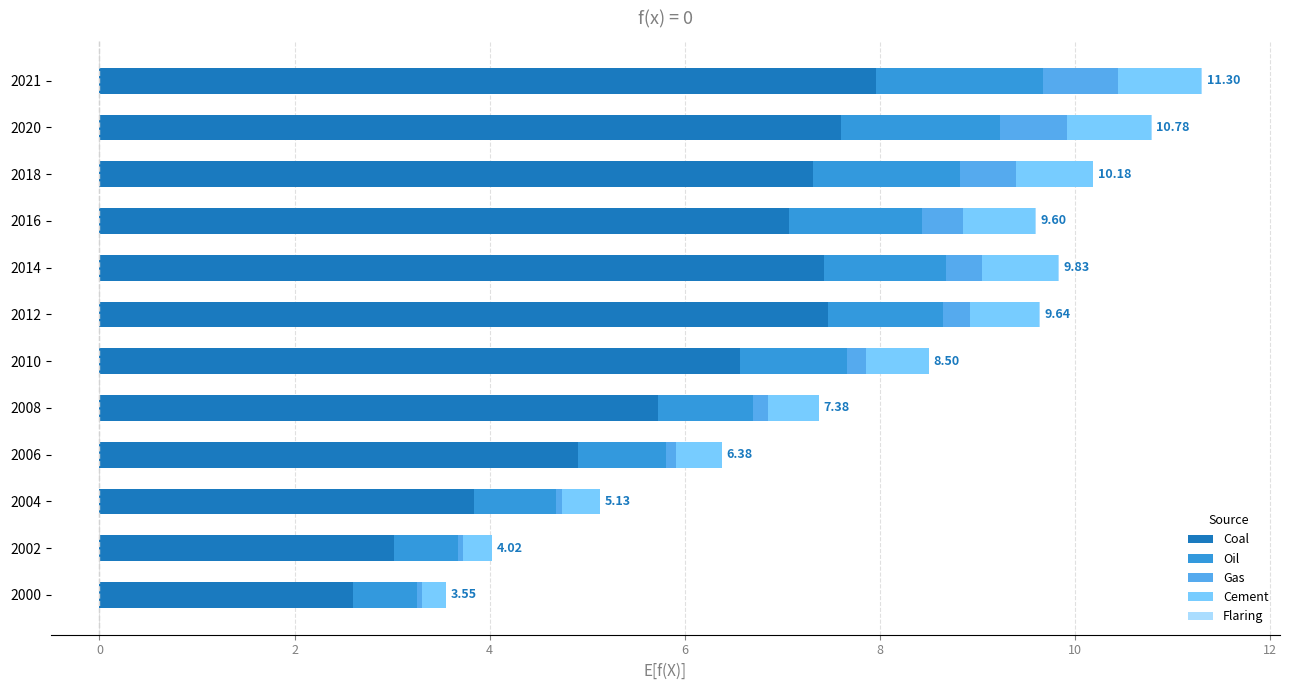

Count the number of data series in this chart.

5